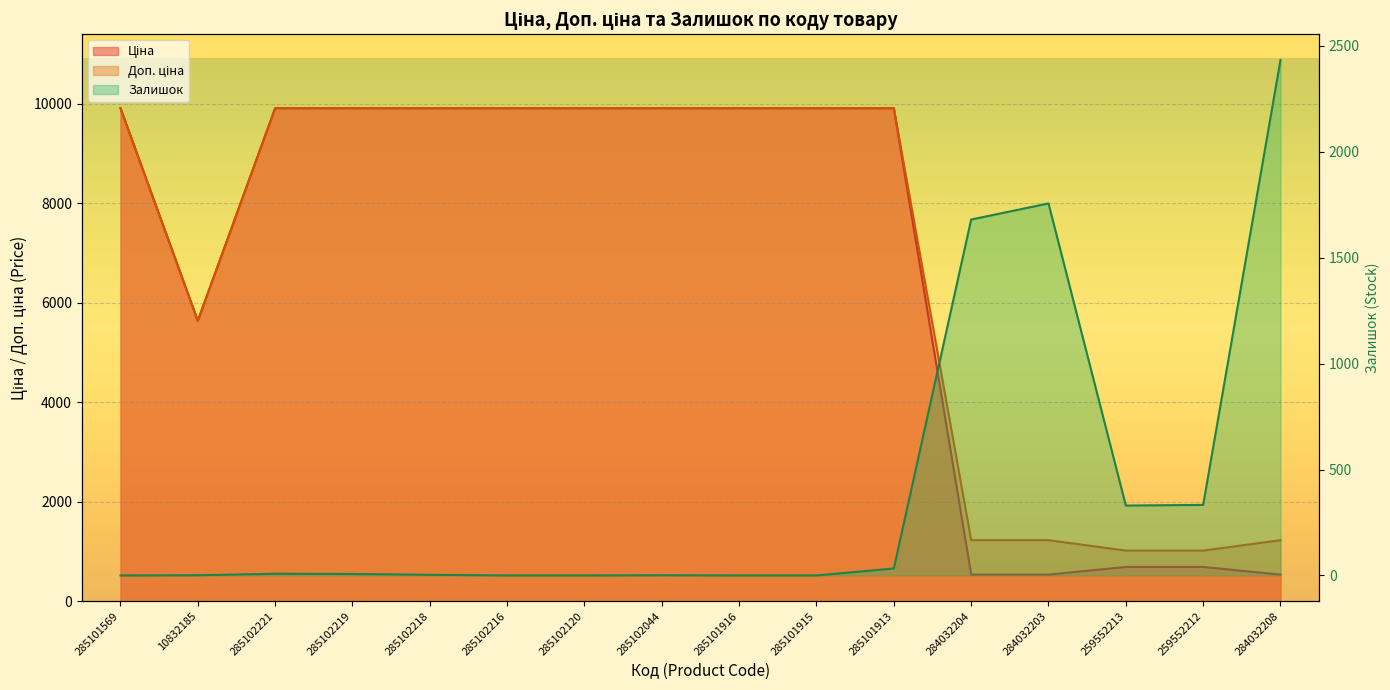

True or false: Ціна has a value of 447.6 at 259552213.

False